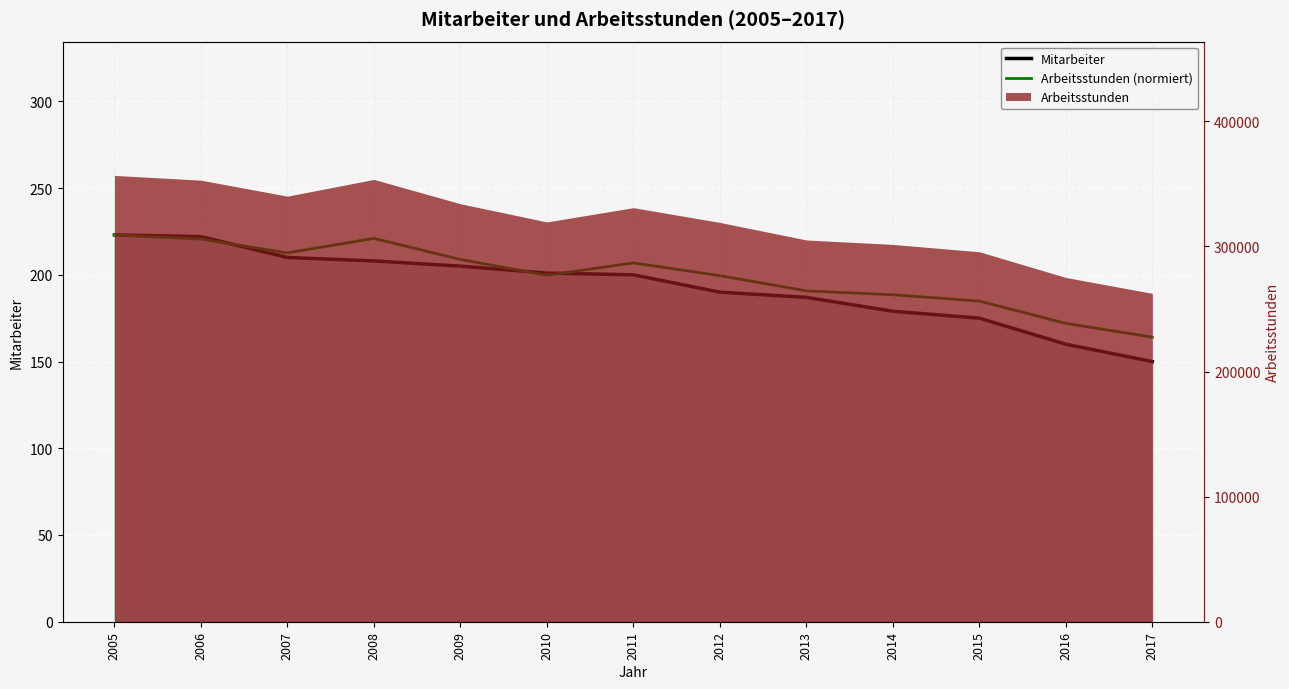

Reading right to left, list all the values displayed in this chart.

Mitarbeiter: 150.0	160.0	175.0	179.0	187.0	190.0	200.0	201.0	205.0	208.0	210.0	222.0	223.0
Arbeitsstunden (normiert): 164.1	172.0	184.8	188.5	190.7	199.5	206.9	199.7	208.8	221.0	212.6	220.6	223.0